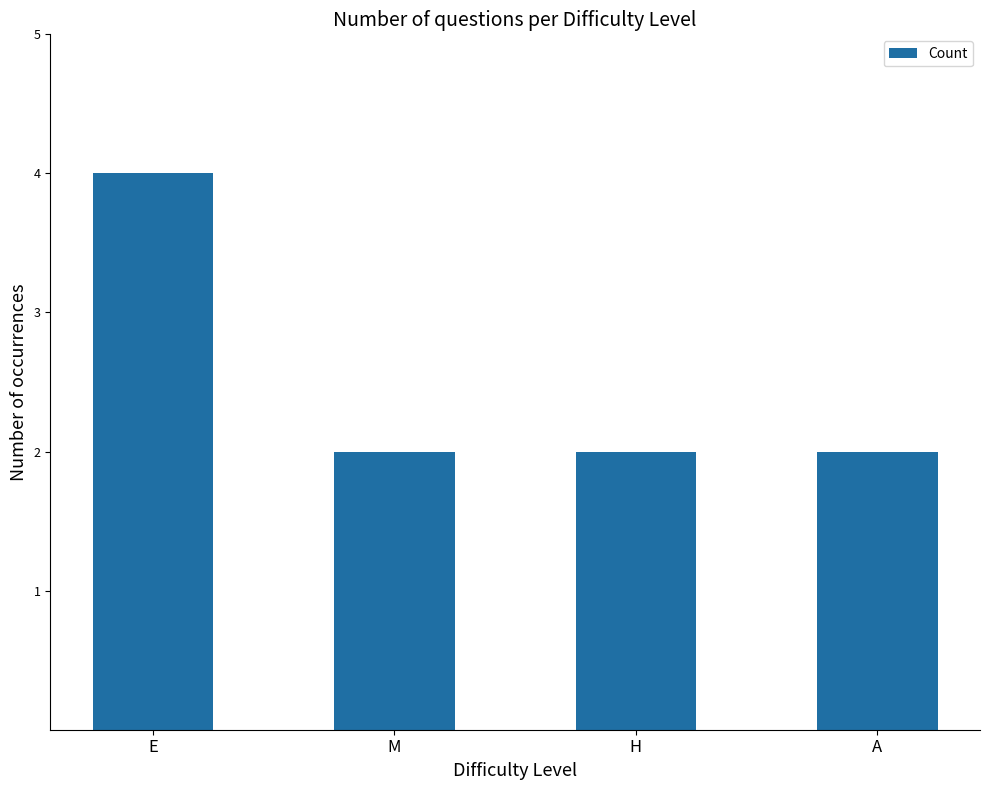

True or false: the data shows 3 at H.

False